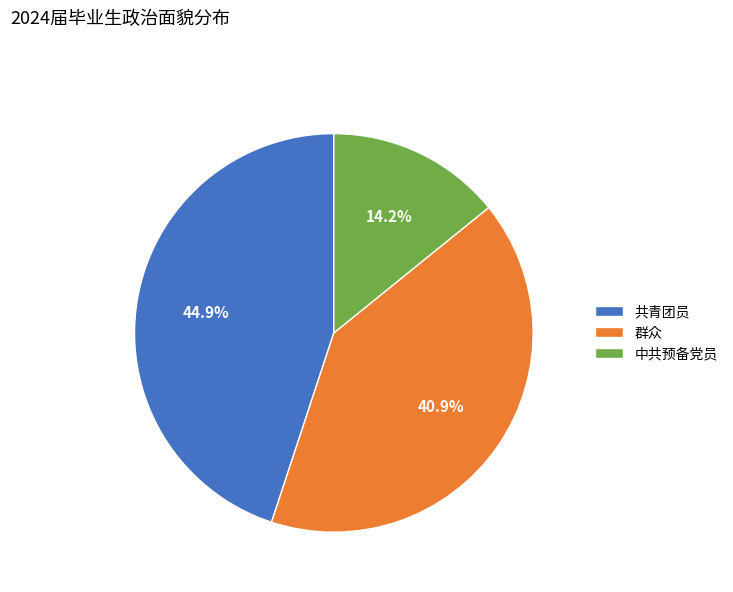

To the nearest percent, what portion does 群众 represent?

41%